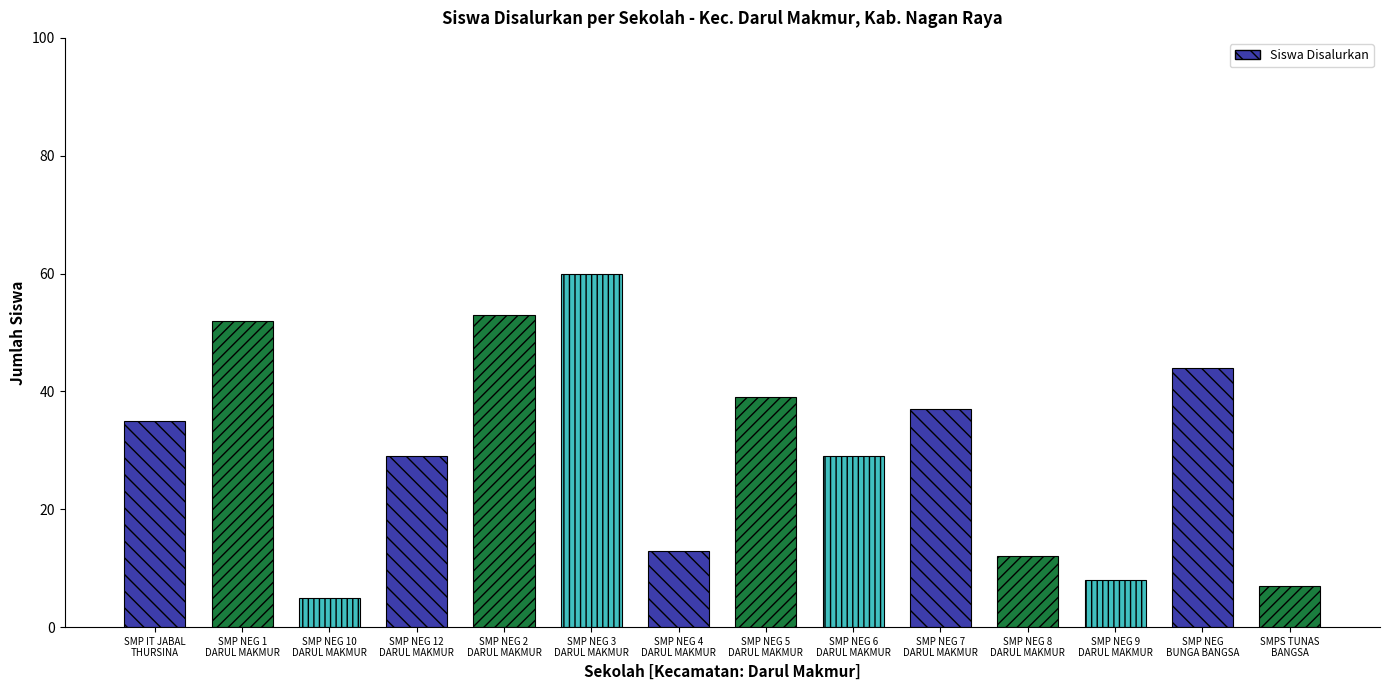

Where is the data nearest to the value 32?

SMP IT JABAL THURSINA AL ADNY